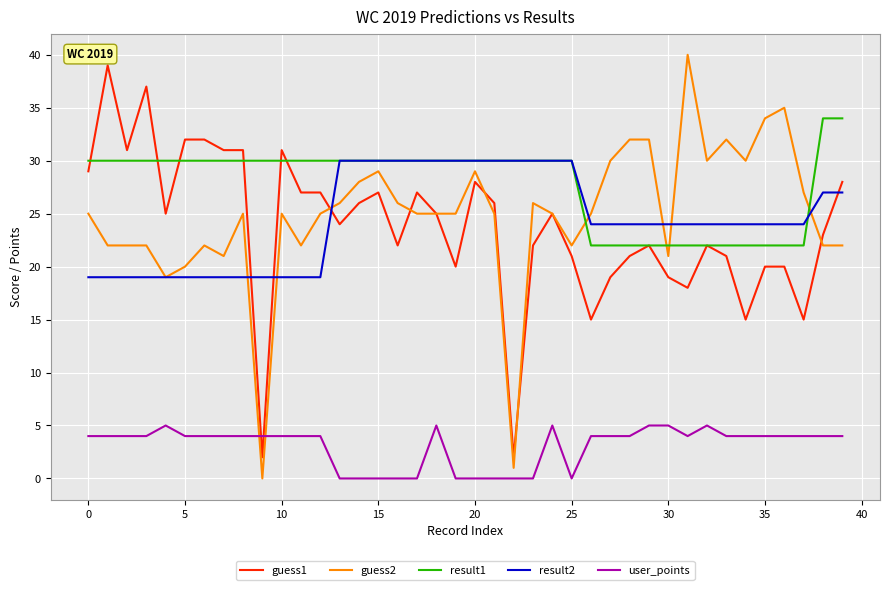

What is the maximum value for guess2?

40